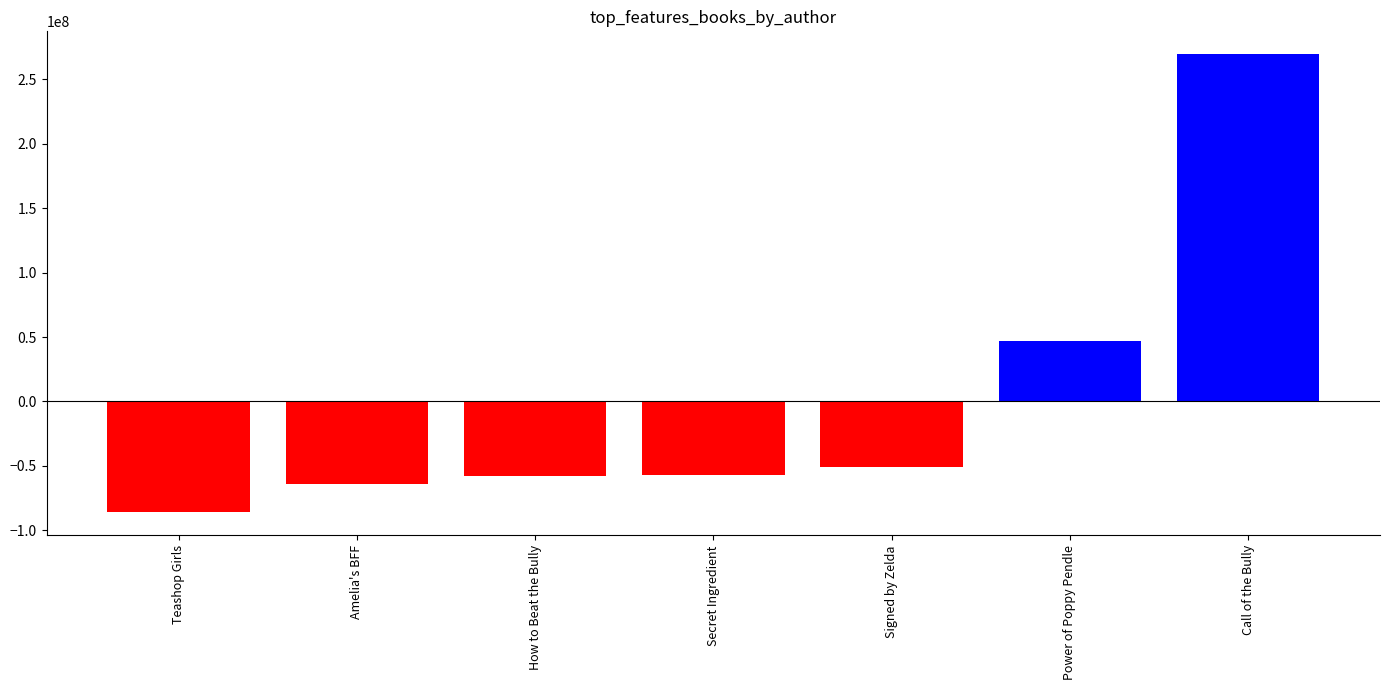

The chart shows a value of -28630719.9 at Amelia's BFF. True or false?

False